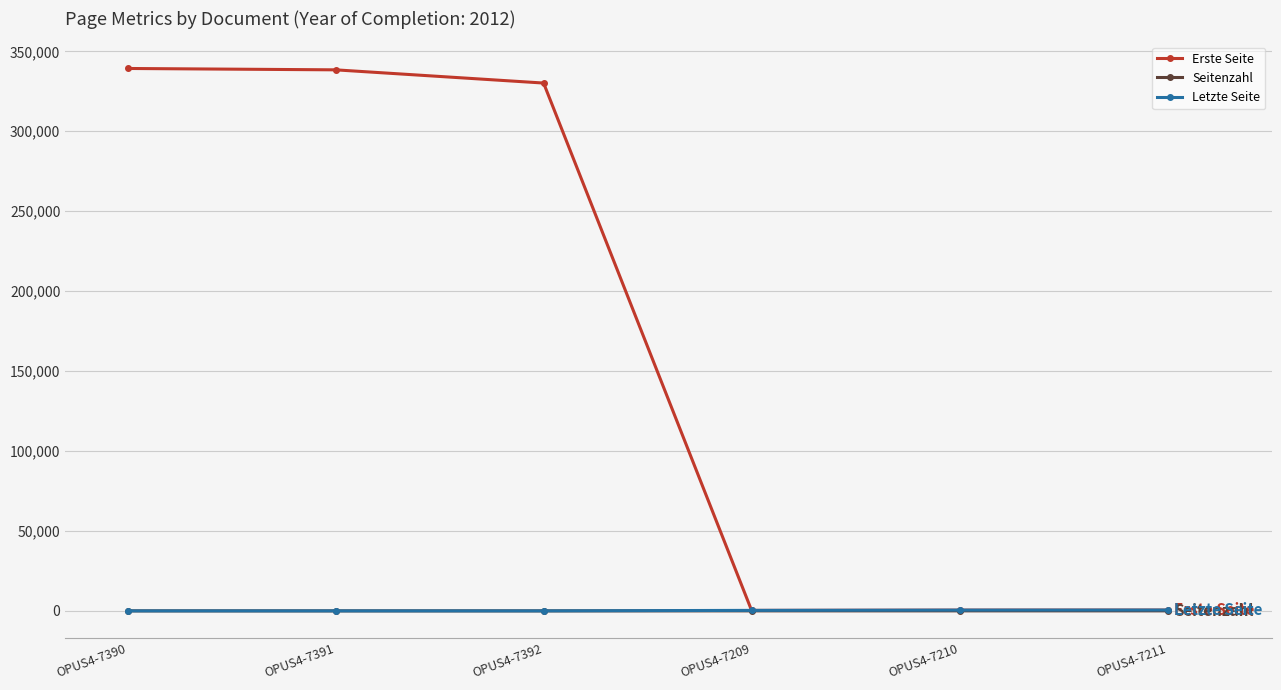

Is this an area chart (filled region under the line)?

No